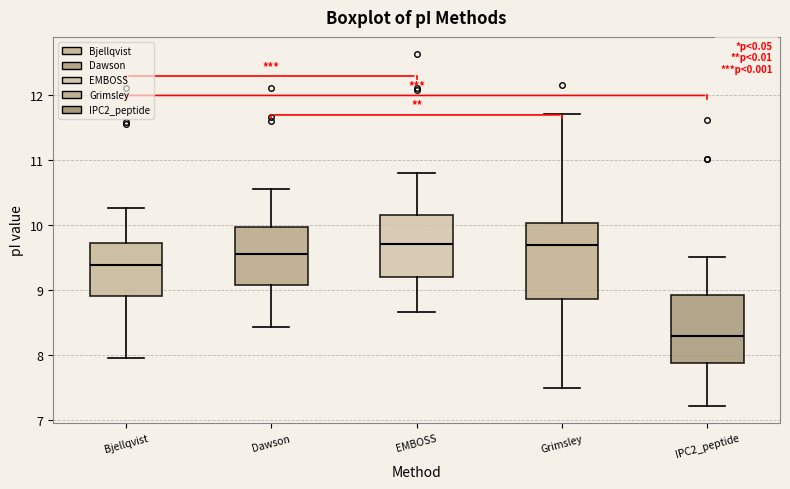

Reading left to right, read every box against the y-axis: the position of its median line, the range the box covers, and the ends of its whiskers. The values are not printed on the chart, so give them approximately, as read against the axis.

Bjellqvist: median 9.4, box 8.9 to 9.7, whiskers 8.0 to 10.3
Dawson: median 9.6, box 9.1 to 10.0, whiskers 8.4 to 10.6
EMBOSS: median 9.7, box 9.2 to 10.2, whiskers 8.7 to 10.8
Grimsley: median 9.7, box 8.9 to 10.0, whiskers 7.5 to 11.7
IPC2_peptide: median 8.3, box 7.9 to 8.9, whiskers 7.2 to 9.5